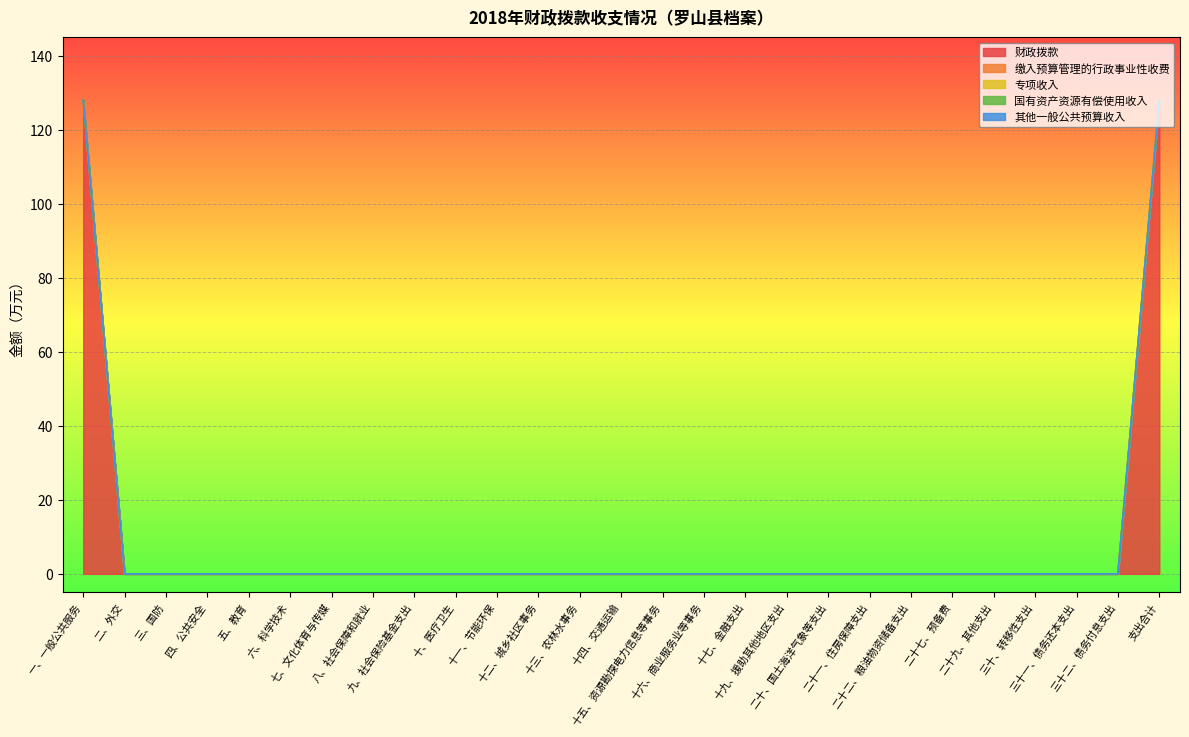

Between 十一、节能环保 and 三十二、债务付息支出, which series saw the biggest shift?

财政拨款